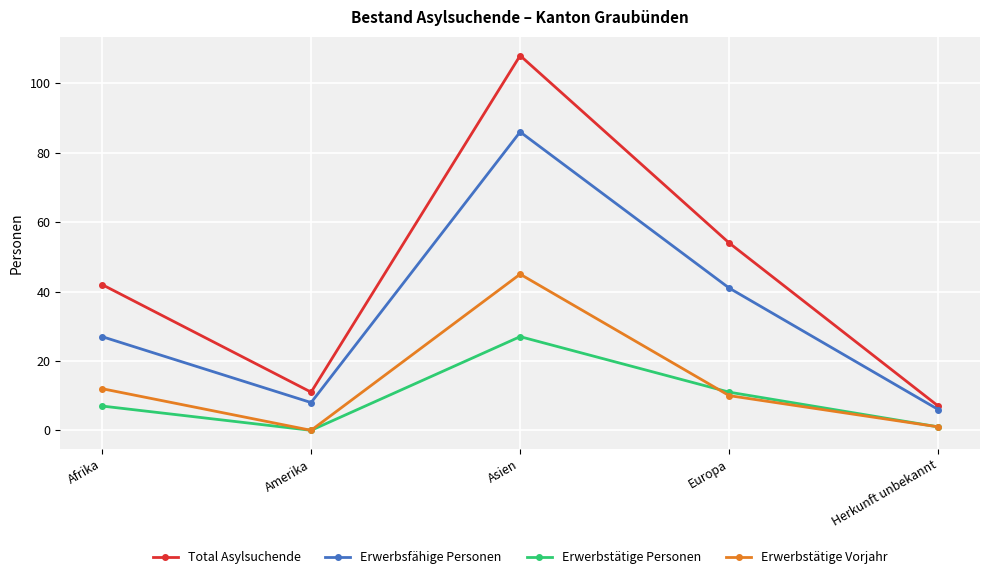

What is the difference between the highest and lowest values at Afrika?

35